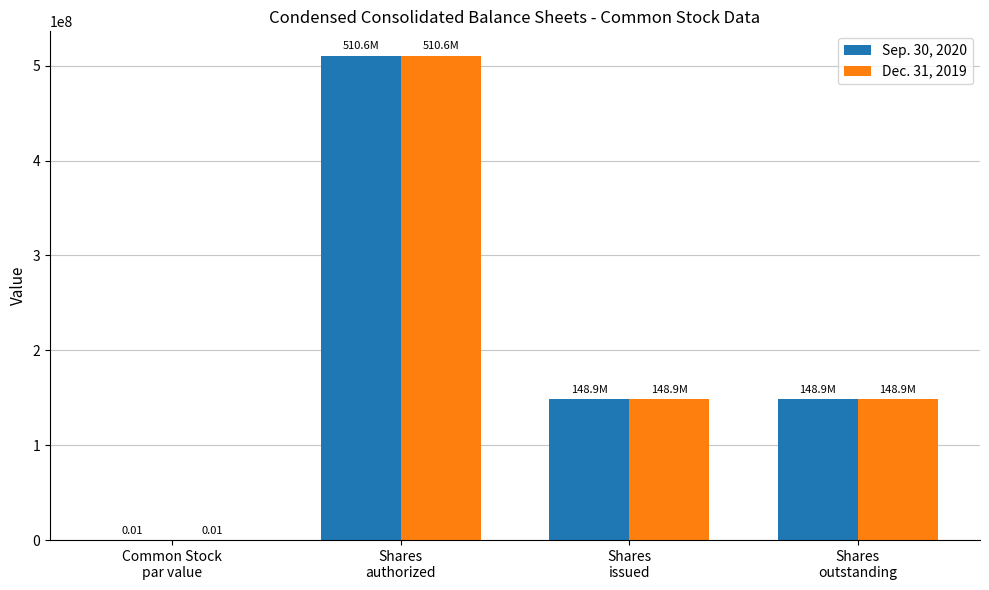

Count the number of categories in the chart.

4